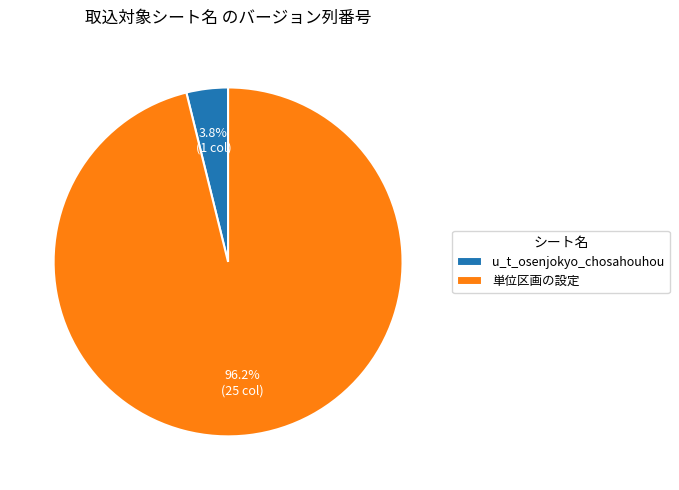

Which has a higher value, u_t_osenjokyo_chosahouhou or 単位区画の設定?

単位区画の設定